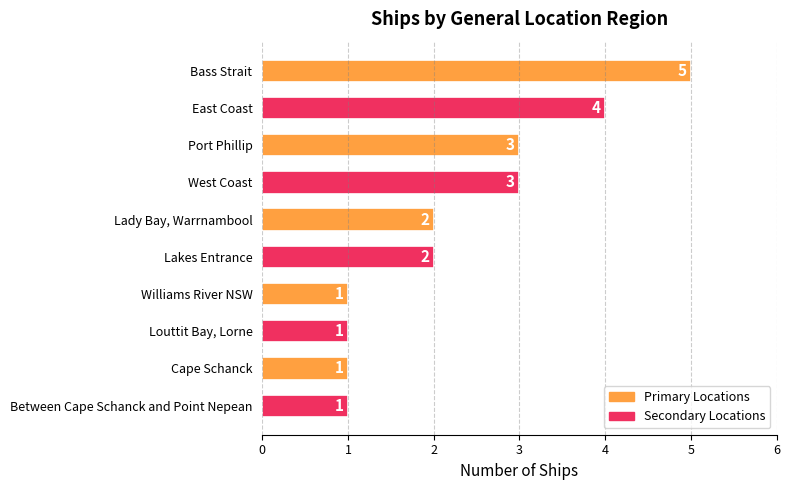

Approximately how many times larger is the value at Between Cape Schanck and Point Nepean compared to Lakes Entrance?

0.5